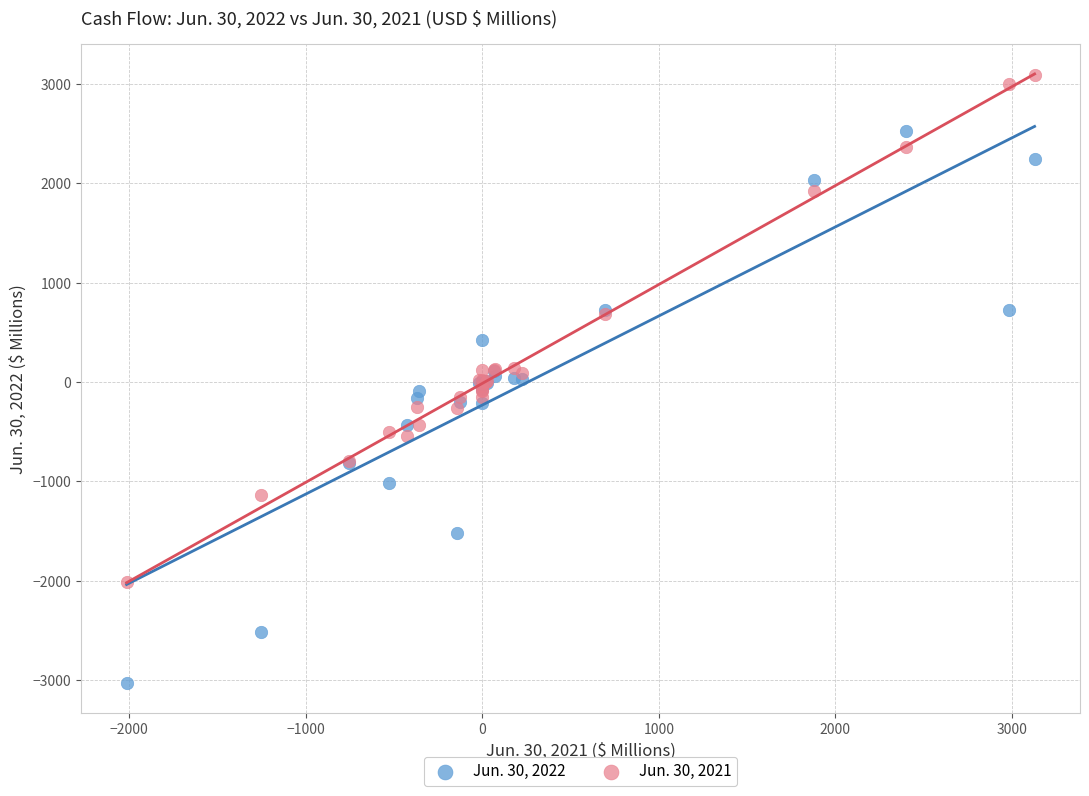

Which series contains the highest Y value?

Jun. 30, 2021